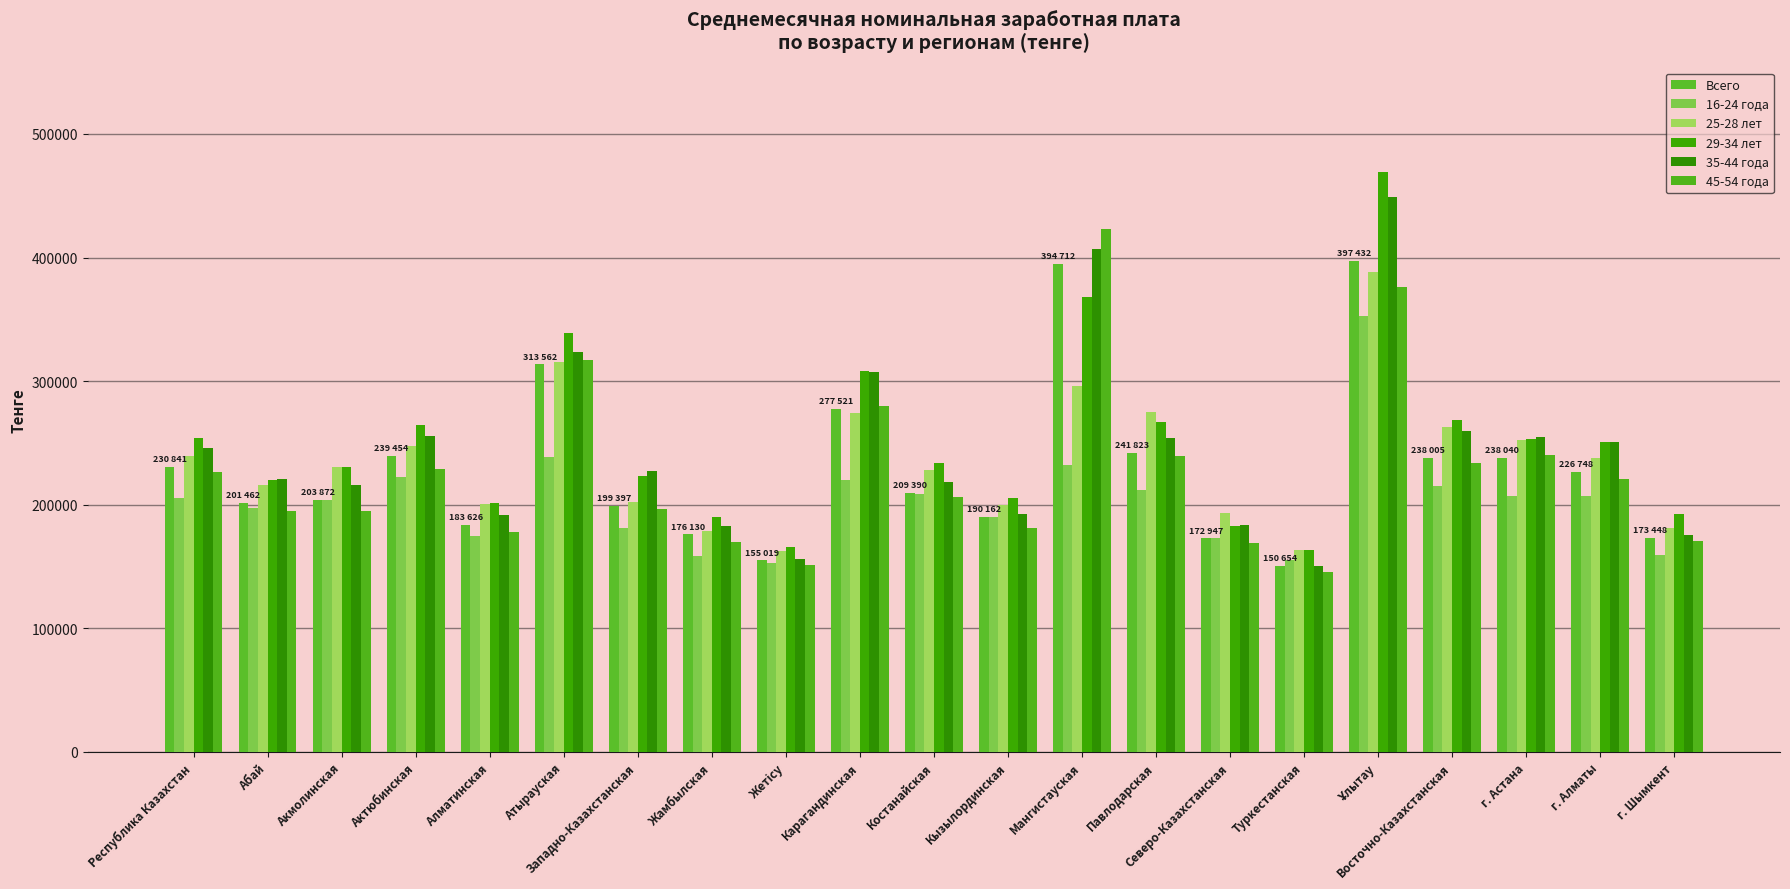

Which series has the largest range (max minus min)?

29-34 лет